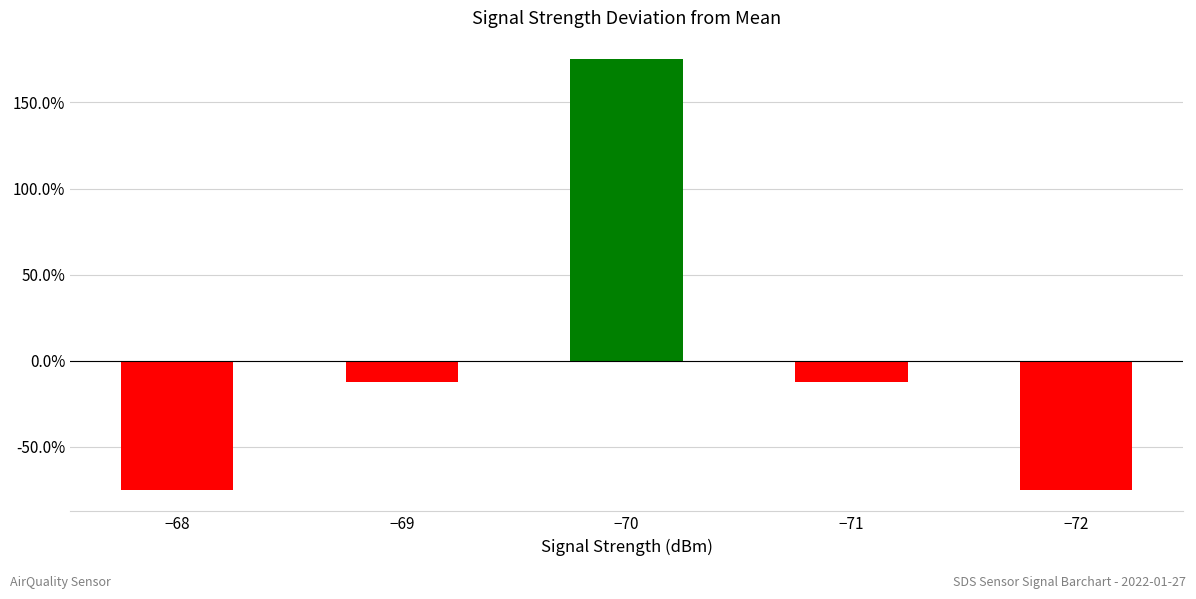

Are the bars grouped side by side (vs. stacked)?

No